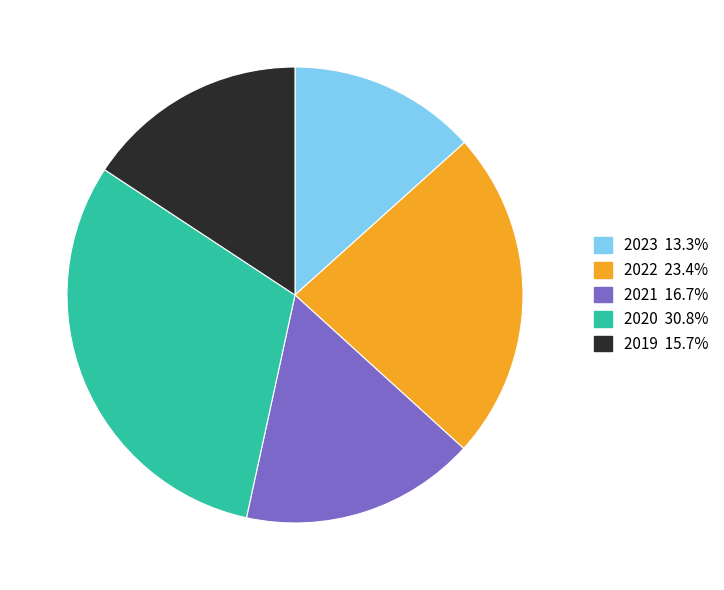

Is there a majority slice in this chart?

No